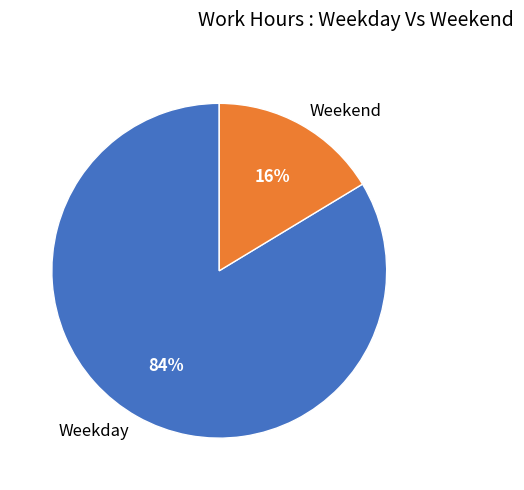

To the nearest percent, what is the average slice percentage?

50%